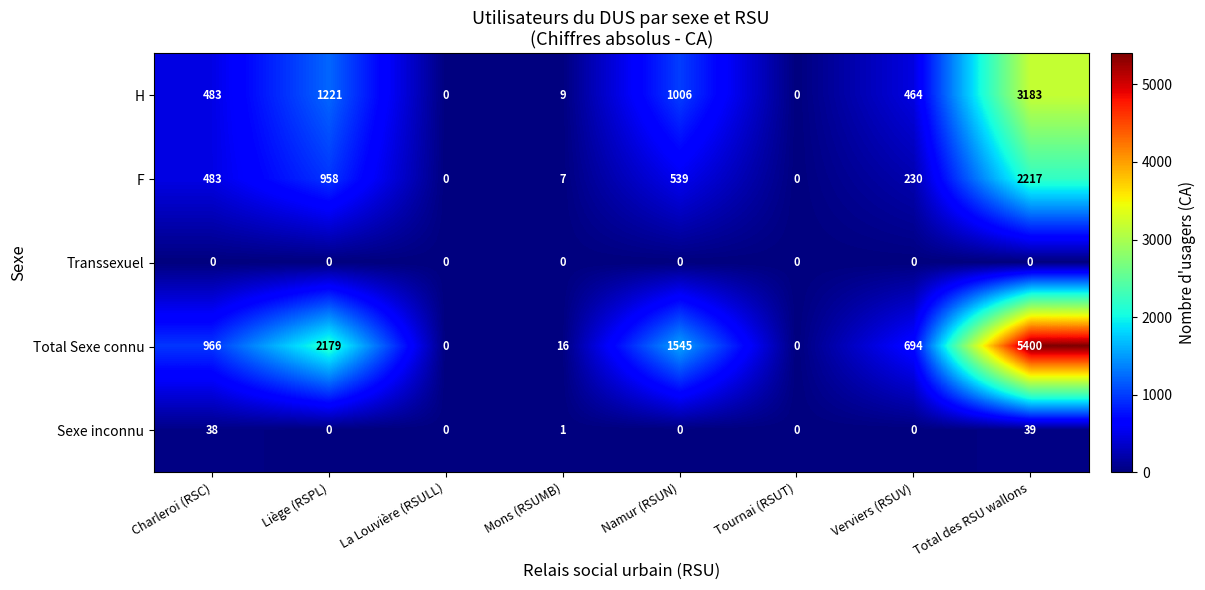

What is the difference between the highest and lowest values at Total des RSU wallons?

5400